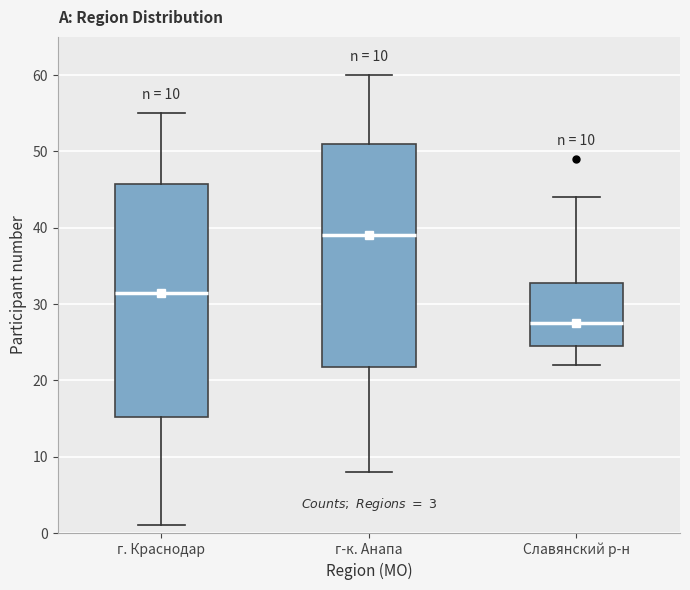

Which box has the lowest median line?

Славянский р-н